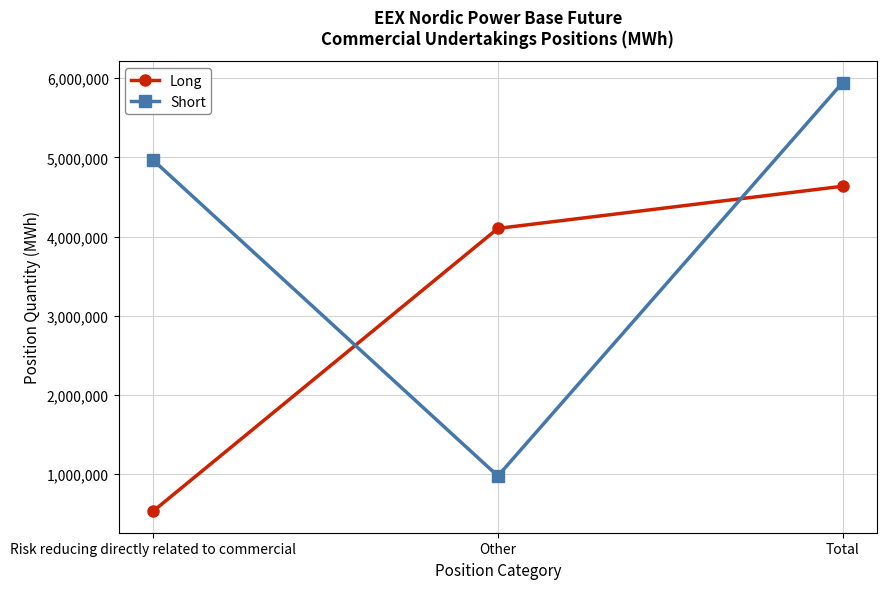

Count the number of data series in this chart.

2